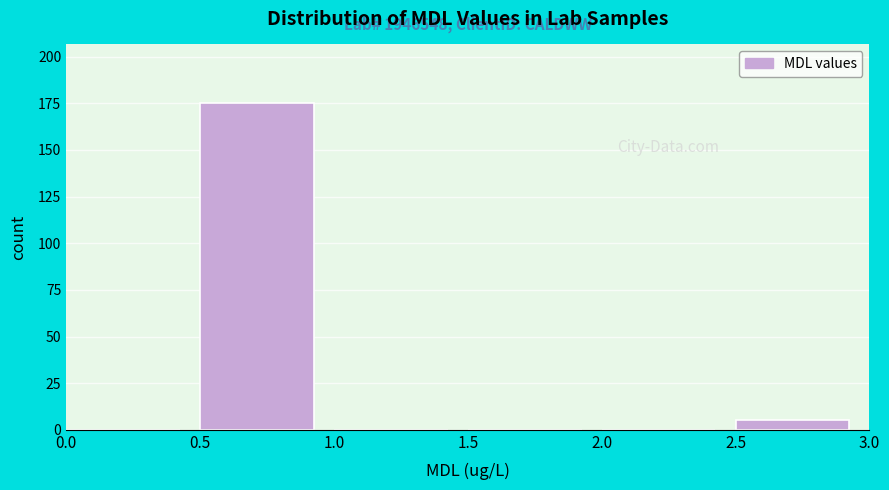

Which range on the x-axis has the tallest bar?

0.5 to 1.0